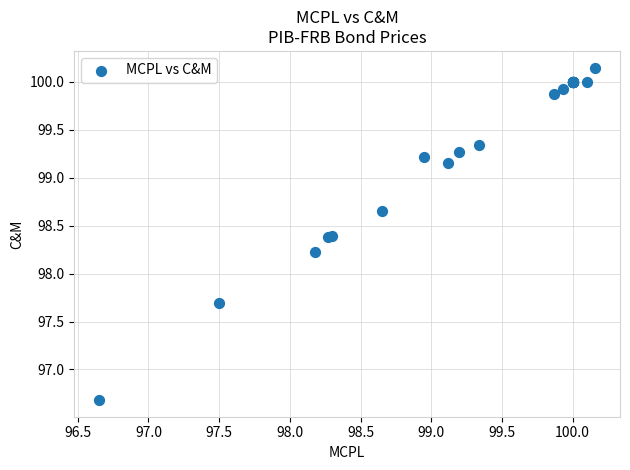

What Y value in the scatter plot is closest to 98?

98.2